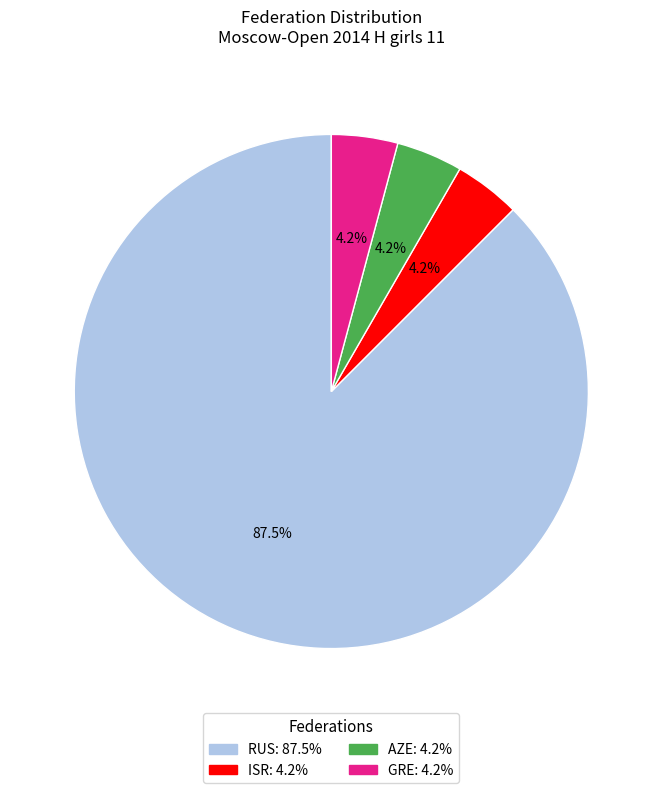

What is the majority slice?

RUS